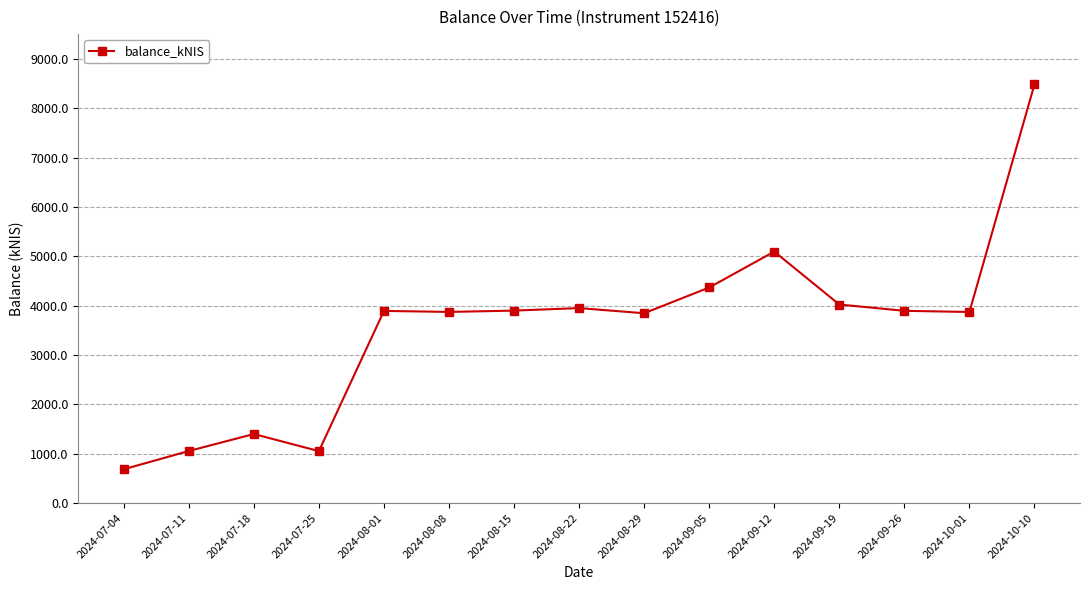

What is the label of the 2nd point from the right?

2024-10-01